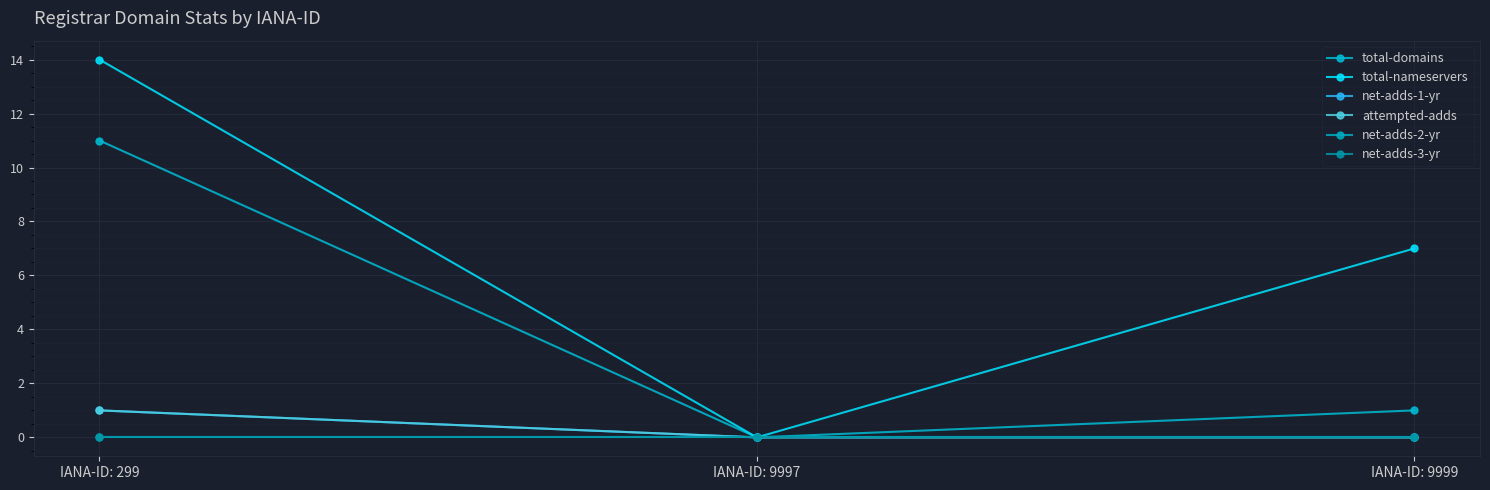

Between IANA-ID: 9997 and IANA-ID: 9999, which series saw the biggest shift?

total-nameservers